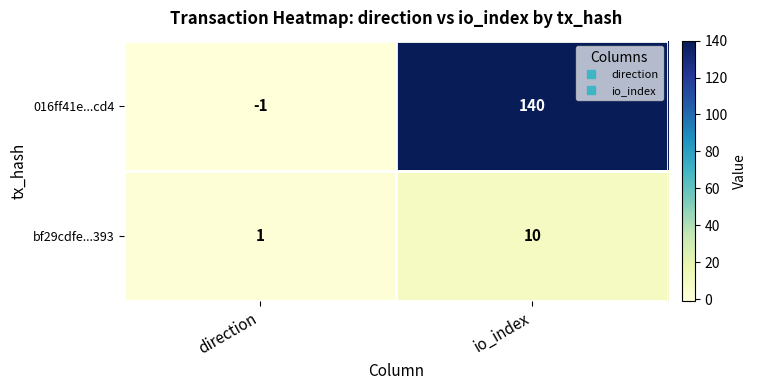

How many distinct data groups are displayed?

2